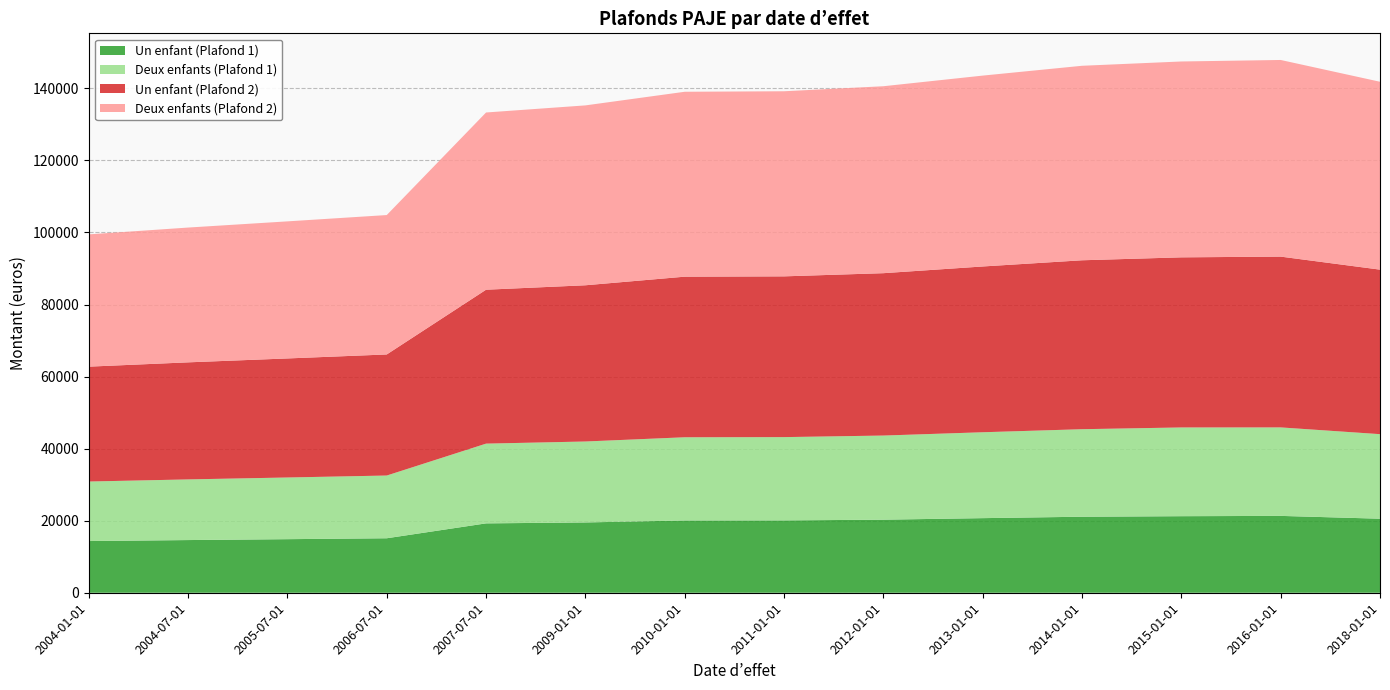

Reading left to right, transcribe all the data shown in this chart.

Un enfant (Plafond 1): 14349	14622	14870	15123	19255	19513	20059	20079	20281	20706	21100	21248	21332	20550
Deux enfants (Plafond 1): 16521	16835	17120	17411	22135	22467	23095	23118	23350	23840	24293	24630	24561	23467
Un enfant (Plafond 2): 31887	32493	33044	33606	42722	43363	44576	44621	45068	46014	46888	47217	47405	45666
Deux enfants (Plafond 2): 36713	37411	38045	38692	49188	49926	51322	51374	51889	52978	53984	54363	54579	52148